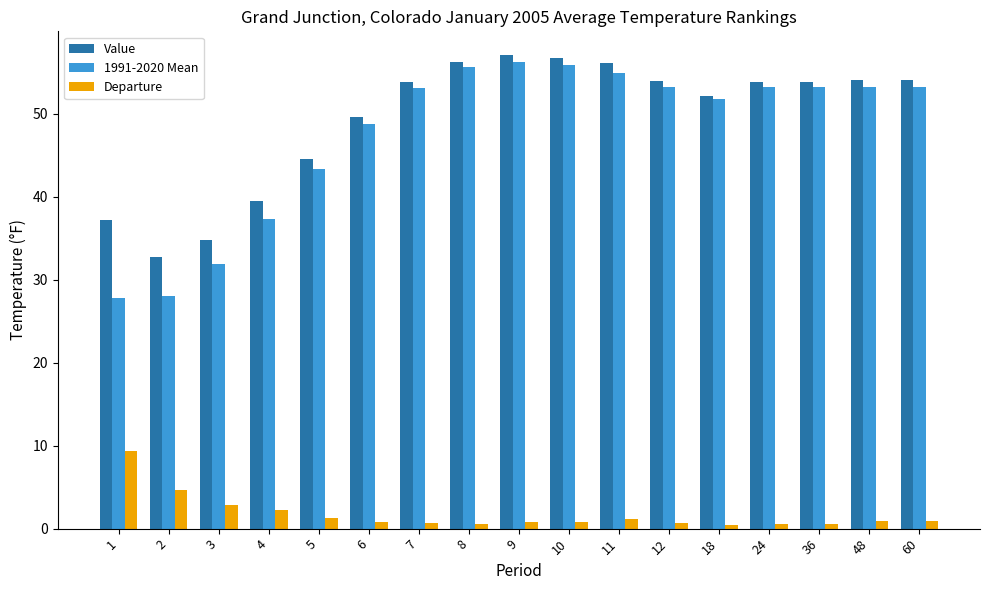

List the series in order of their peak value, lowest first.

Departure, 1991-2020 Mean, Value